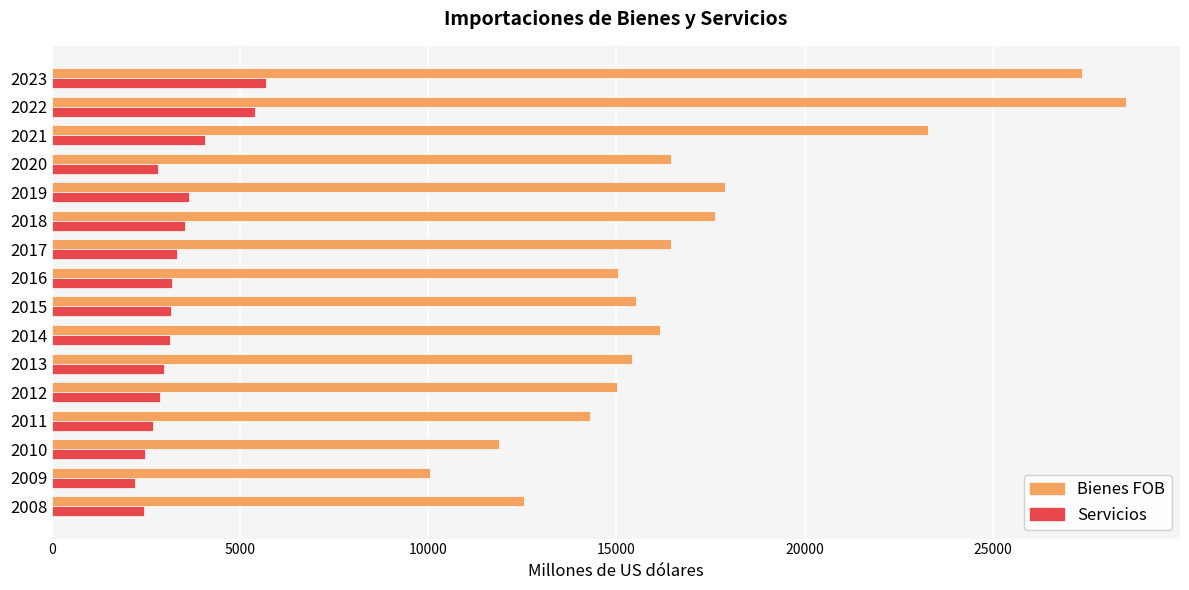

What is the minimum value shown in the chart?

2197.7